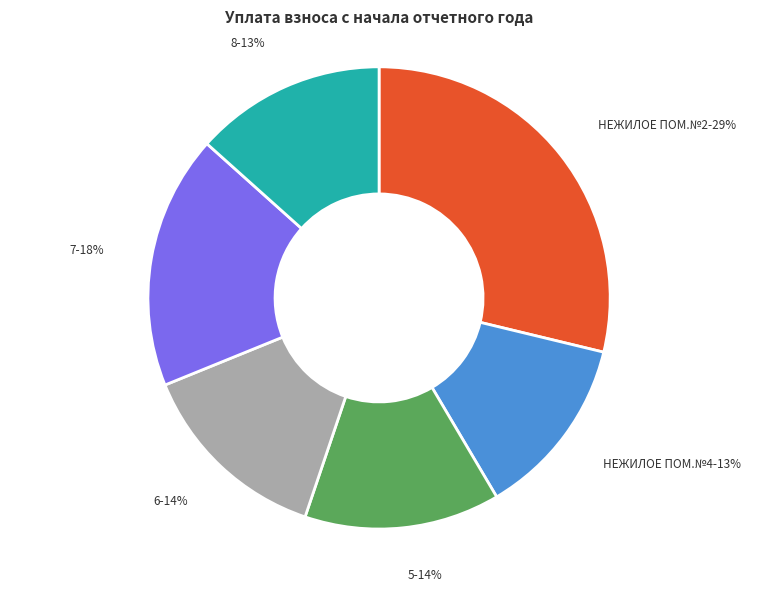

Does any single category account for the majority?

No